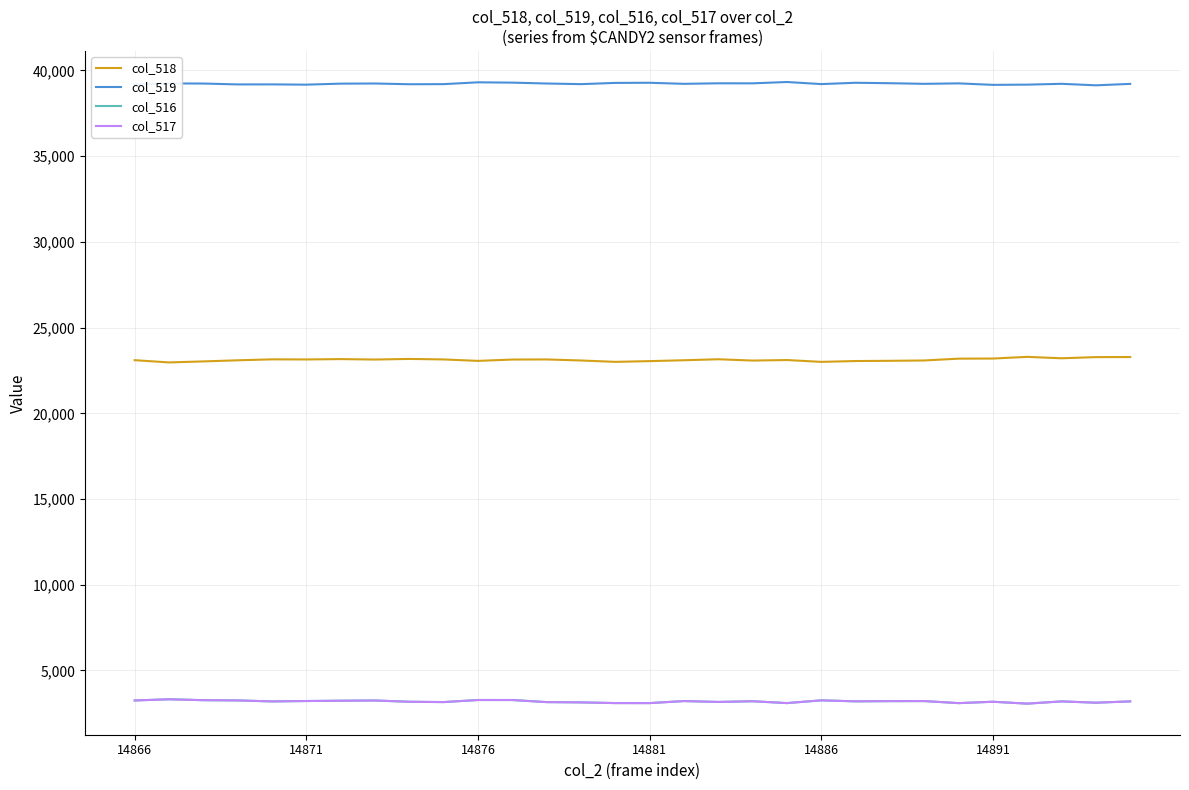

What is the smallest value displayed?

3066